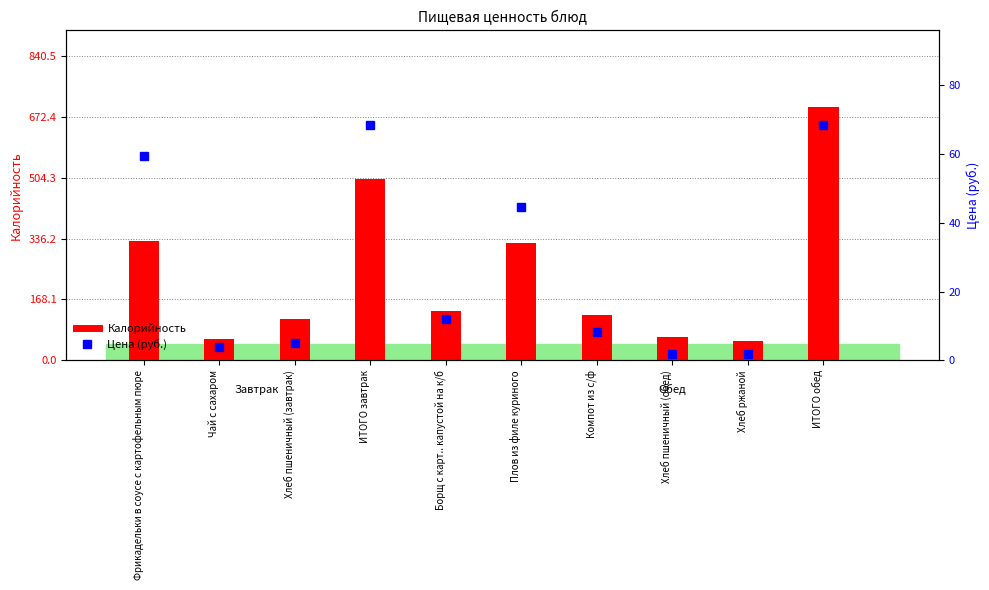

Which series has the largest range (max minus min)?

Калорийность